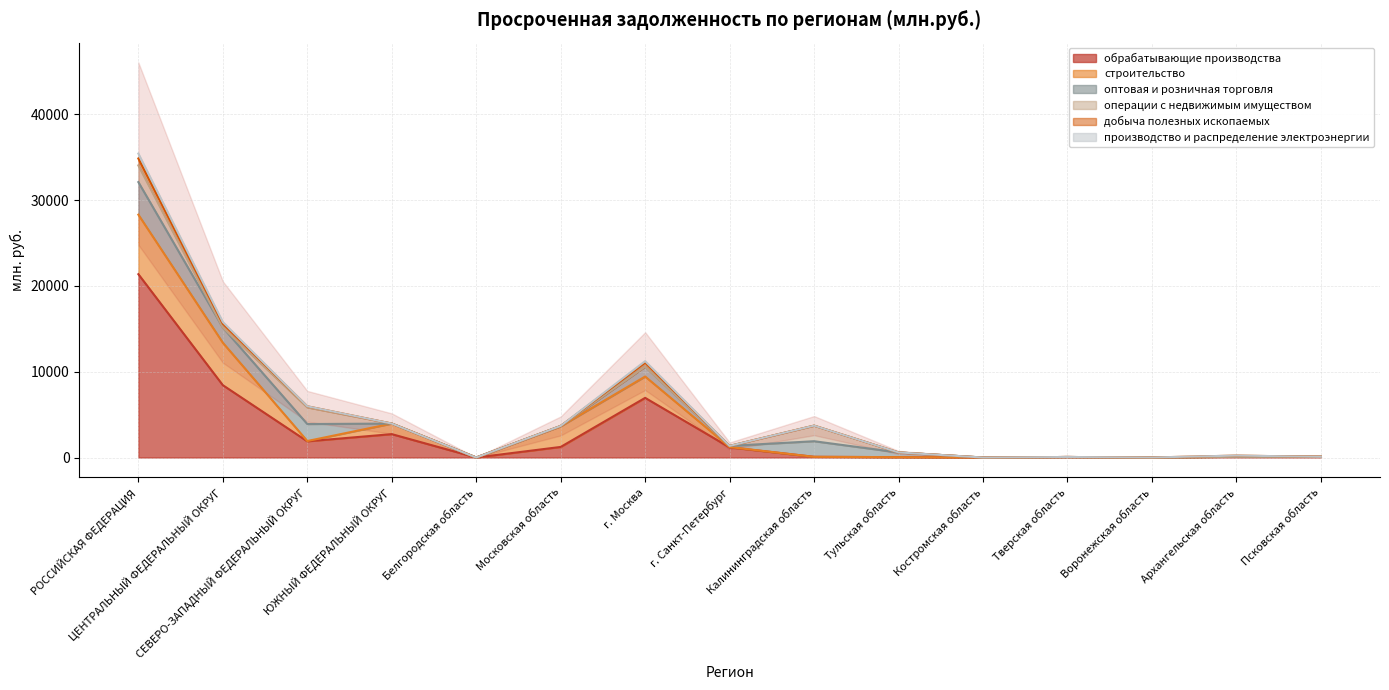

What is the highest value of the обрабатывающие производства series?

21374